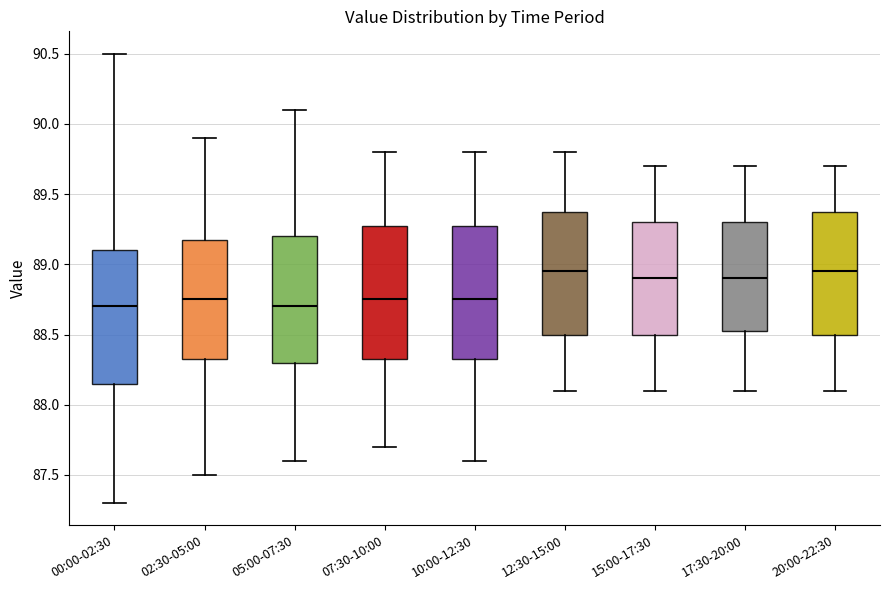

Where does the lower whisker of the box for 15:00-17:30 end on the y-axis? The values are not printed on the chart, so give them approximately, as read against the axis.

88.10